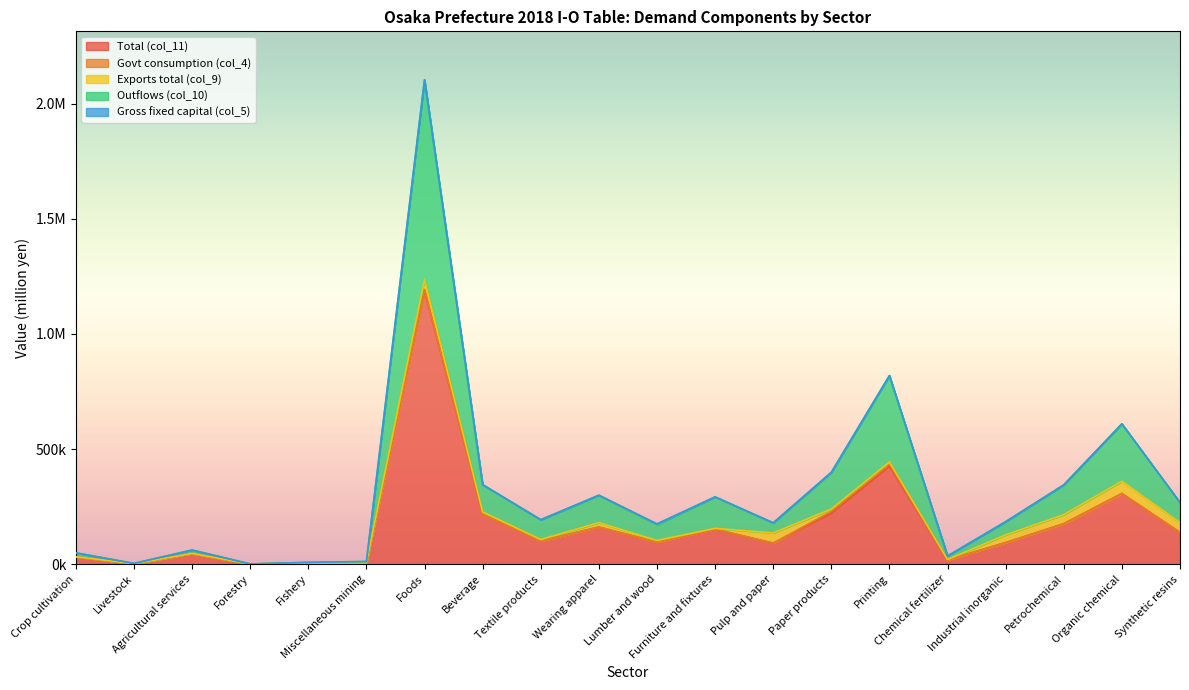

True or false: Exports total (col_9) has more than 0 interior local peaks.

True